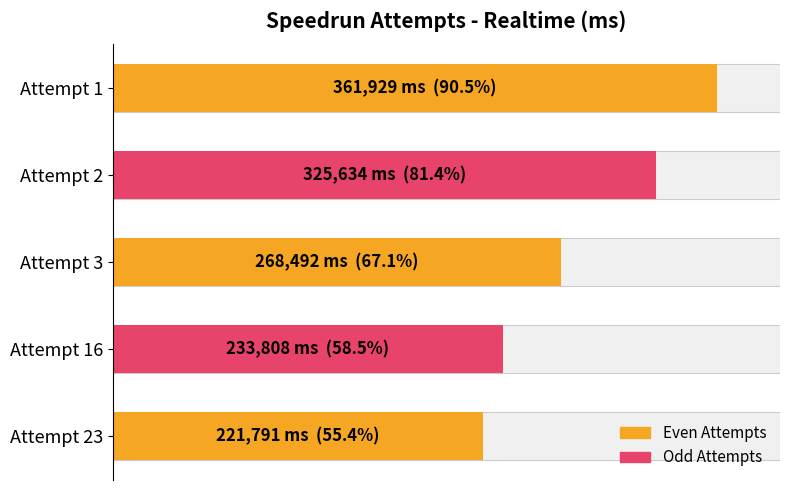

What is the average value?

282331